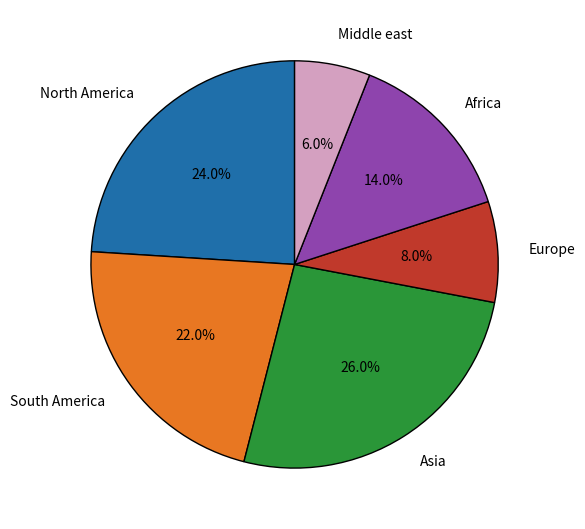

Rank the categories by value from highest to lowest.

Asia, North America, South America, Africa, Europe, Middle east